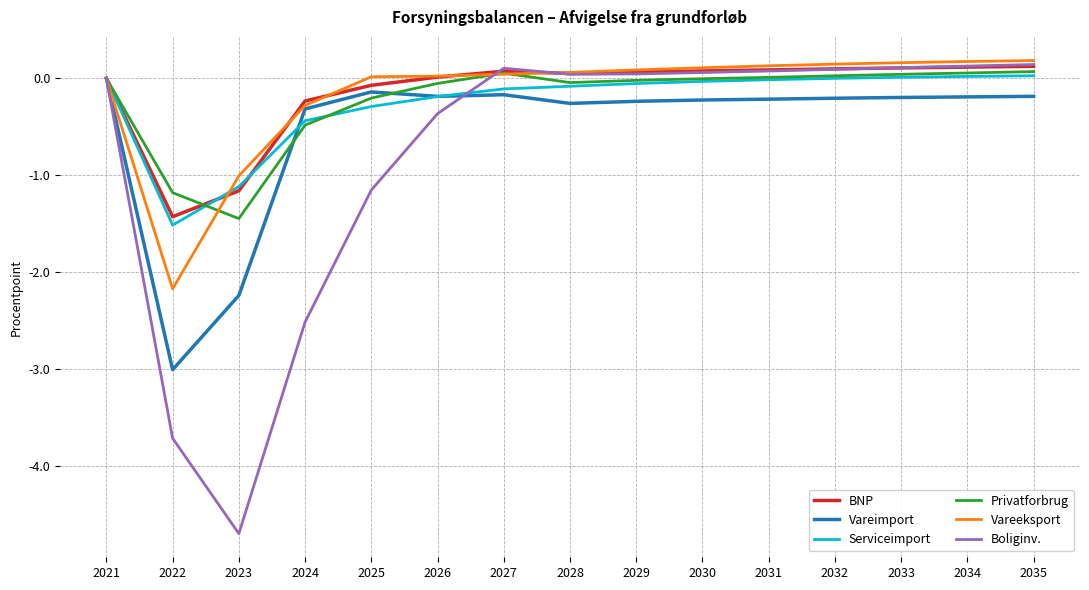

What is the total value across all series at 2022?

-13.0